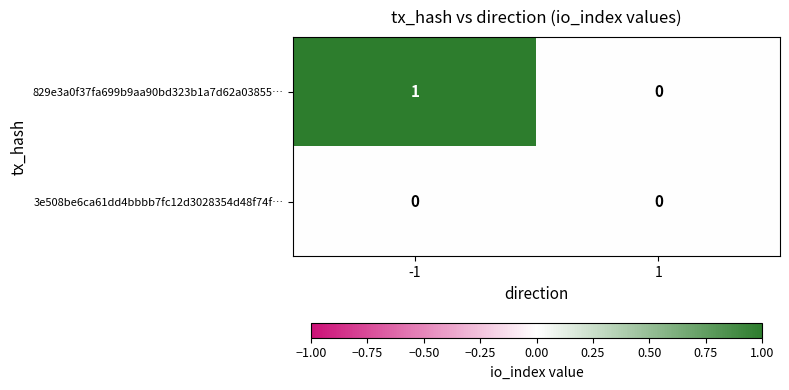

Reading left to right, what are all the values shown in this chart?

829e3a0f37fa699b9aa90bd323b1a7d62a03855…: 1	0
3e508be6ca61dd4bbbb7fc12d3028354d48f74f…: 0	0